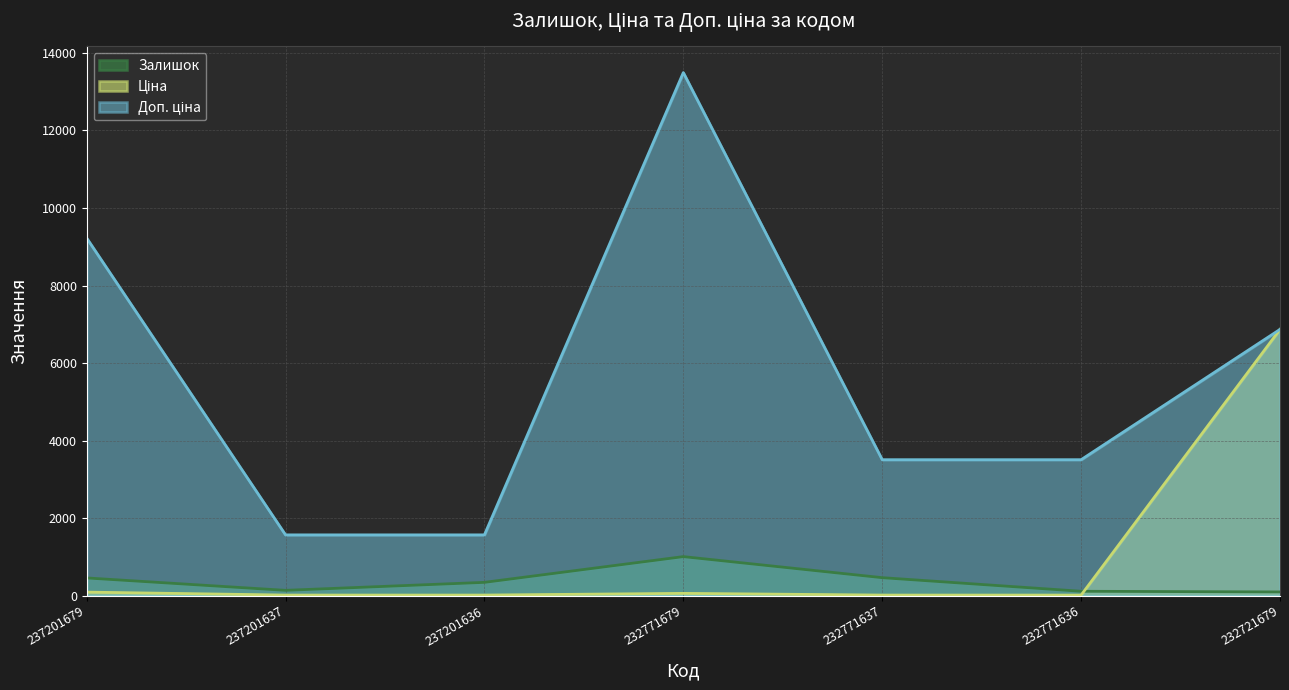

True or false: Ціна and Доп. ціна intersect in this chart.

False